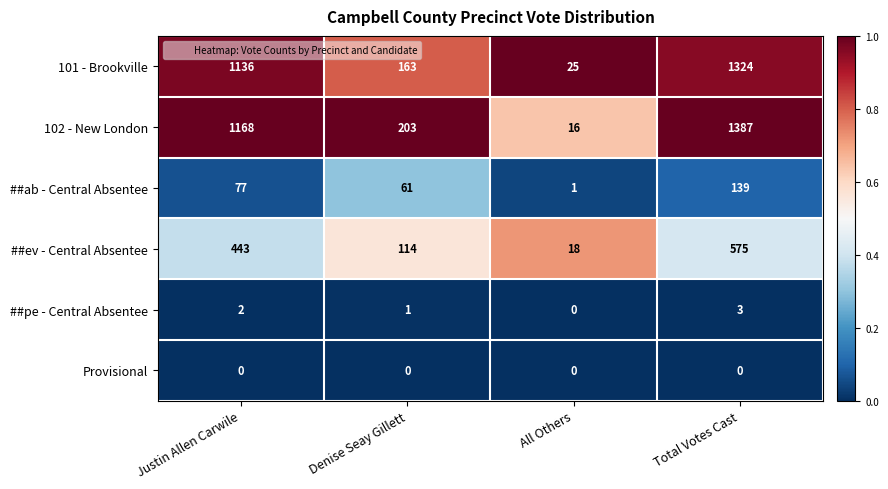

What is the sum of the 102 - New London values at Denise Seay Gillett and Total Votes Cast?

1590